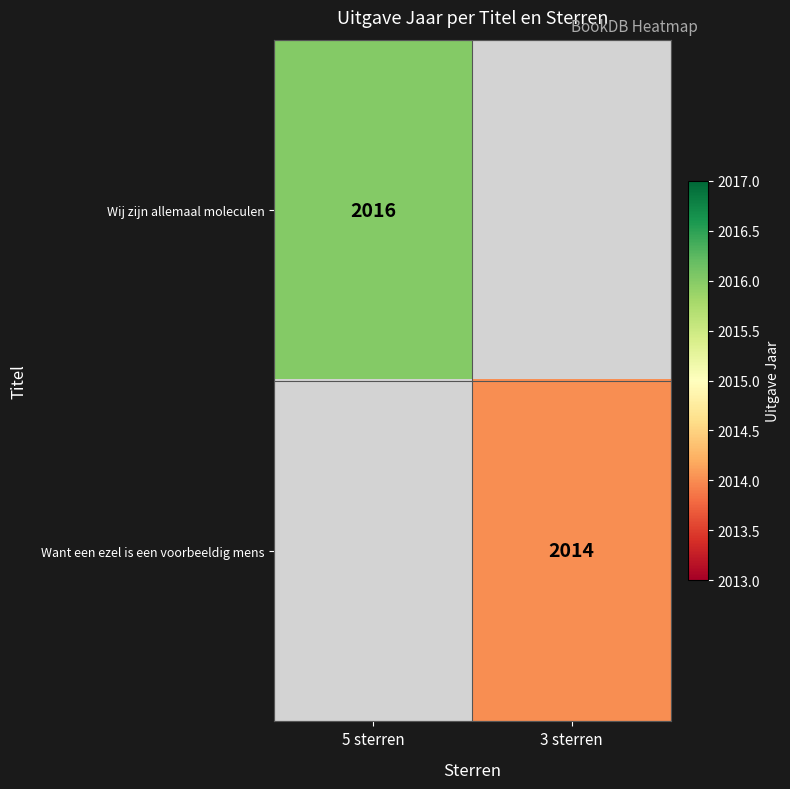

Which has a higher value, 5 sterren or 3 sterren?

5 sterren